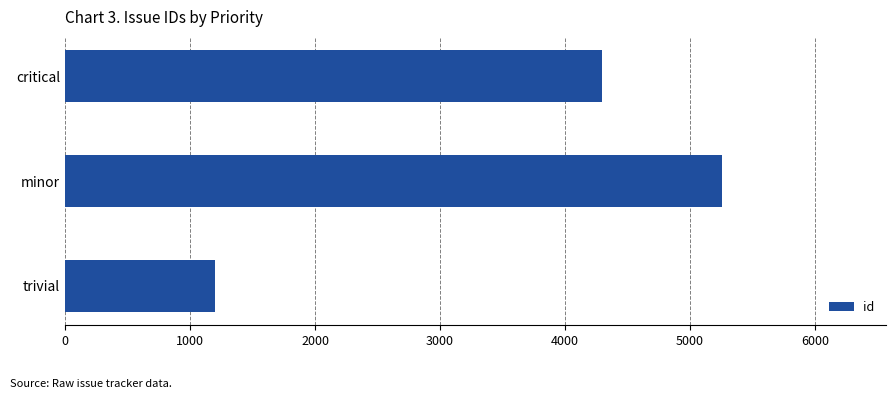

At which category does the chart reach its minimum across all series?

trivial